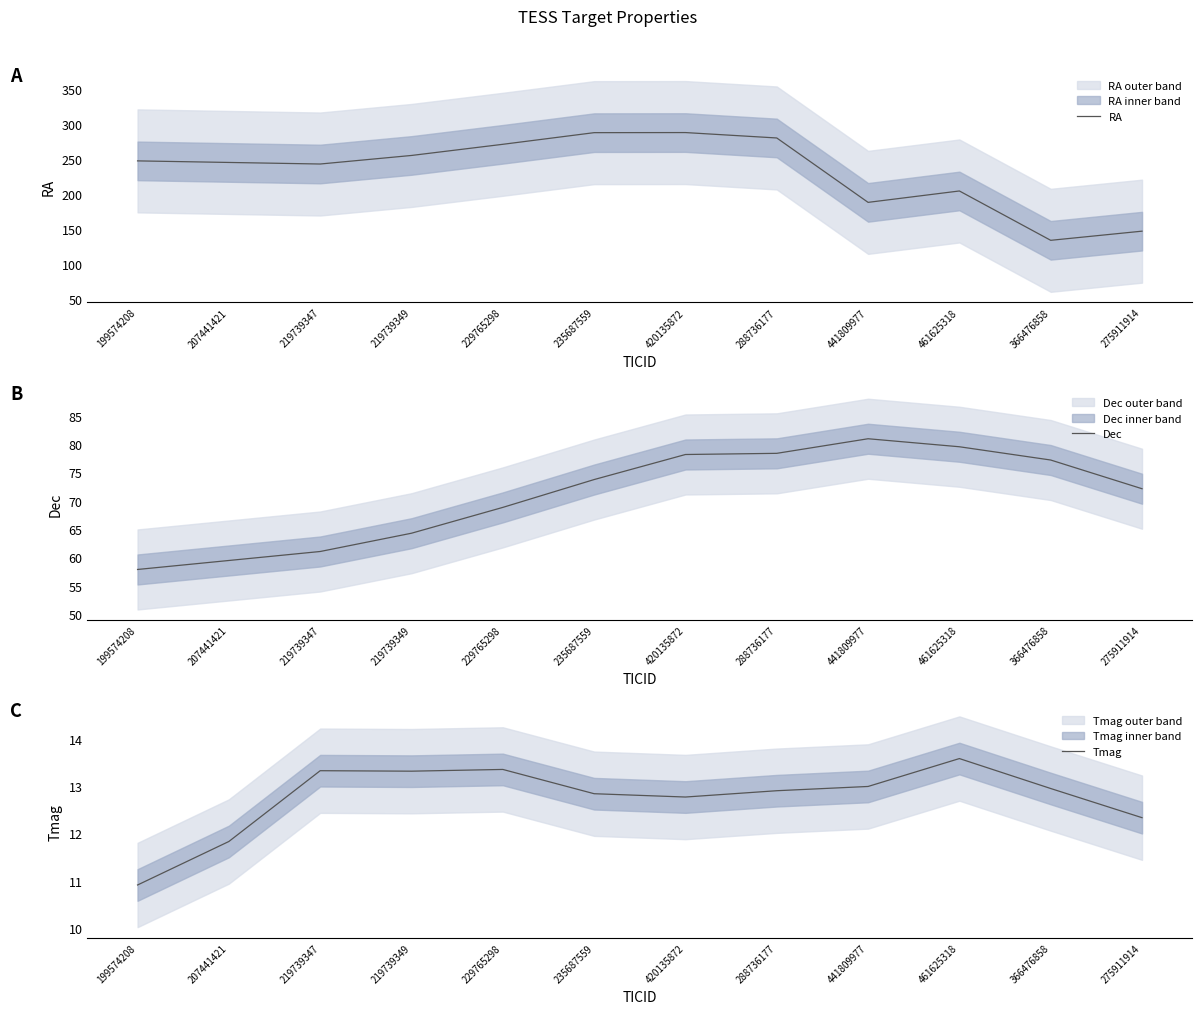

What is the total value across all series at 229765298?

353.3